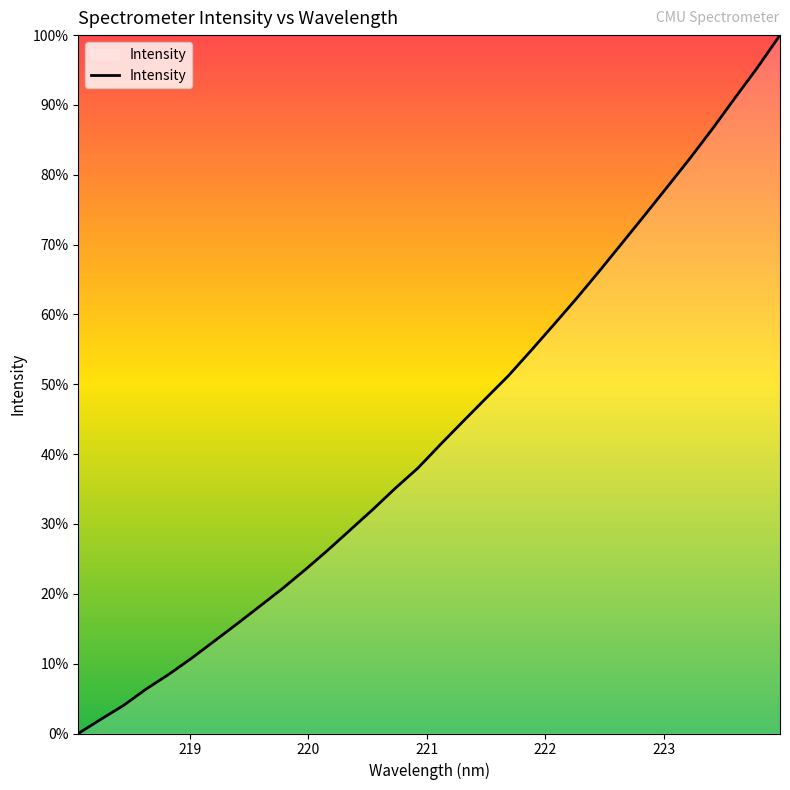

Does the chart have visible grid lines?

No